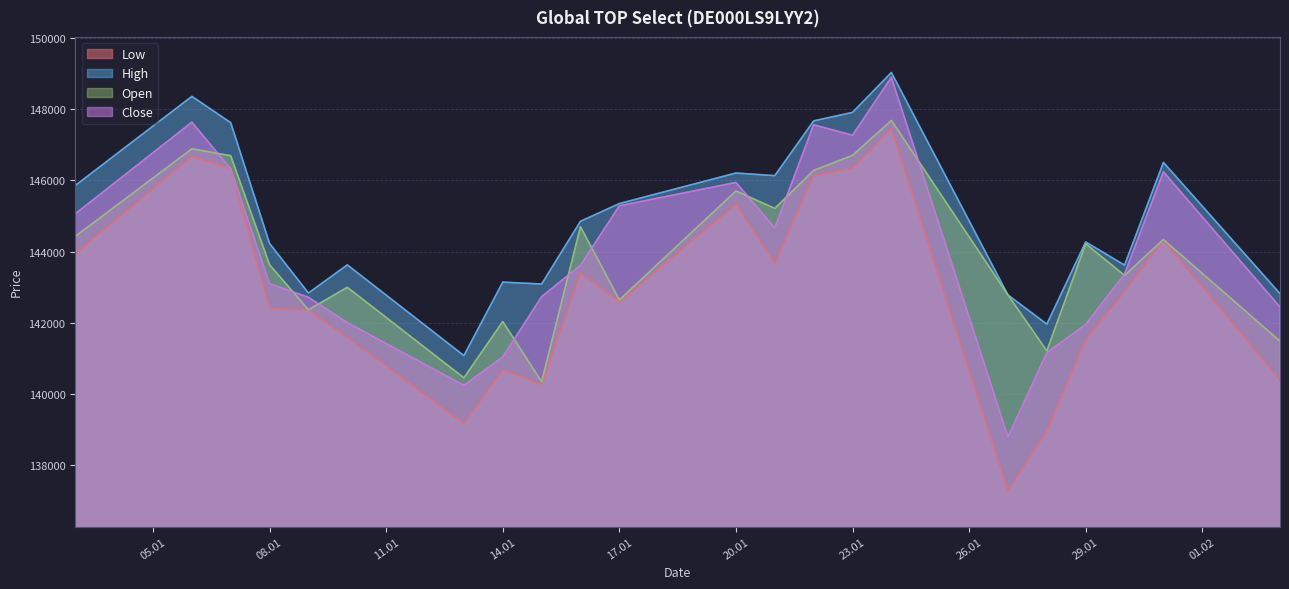

What is the average value of the Low series?

142895